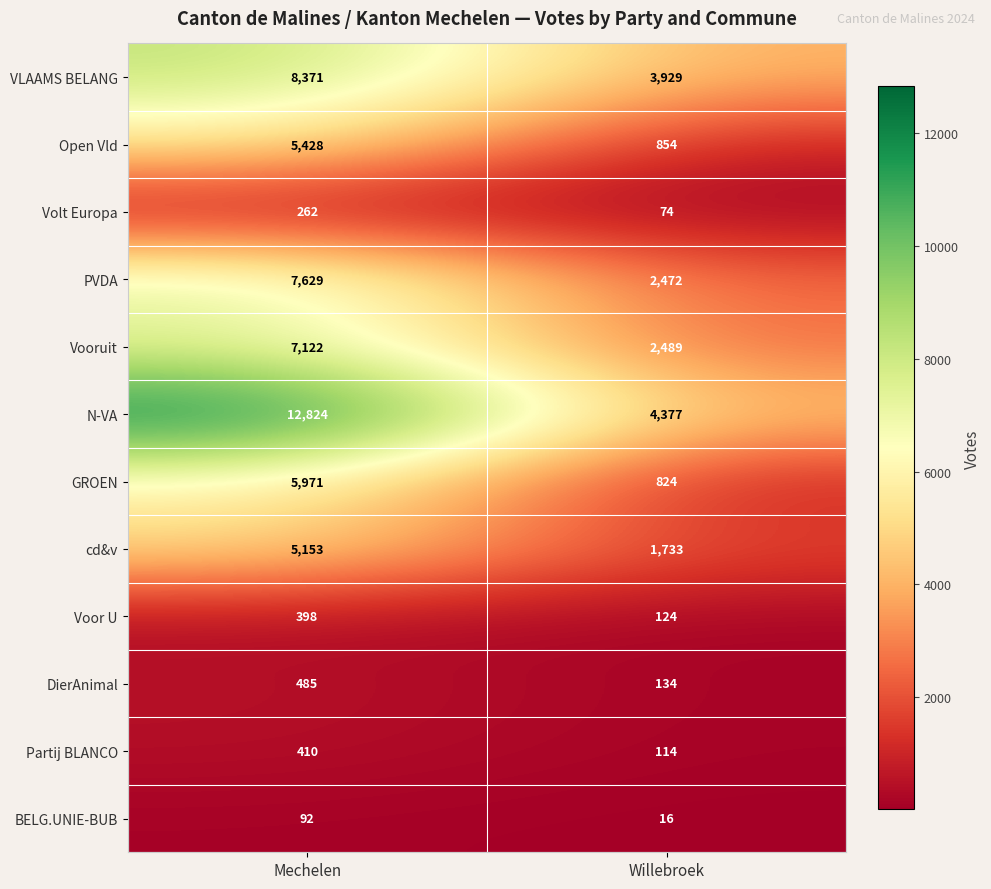

The value of Partij BLANCO at Willebroek is 201. True or false?

False